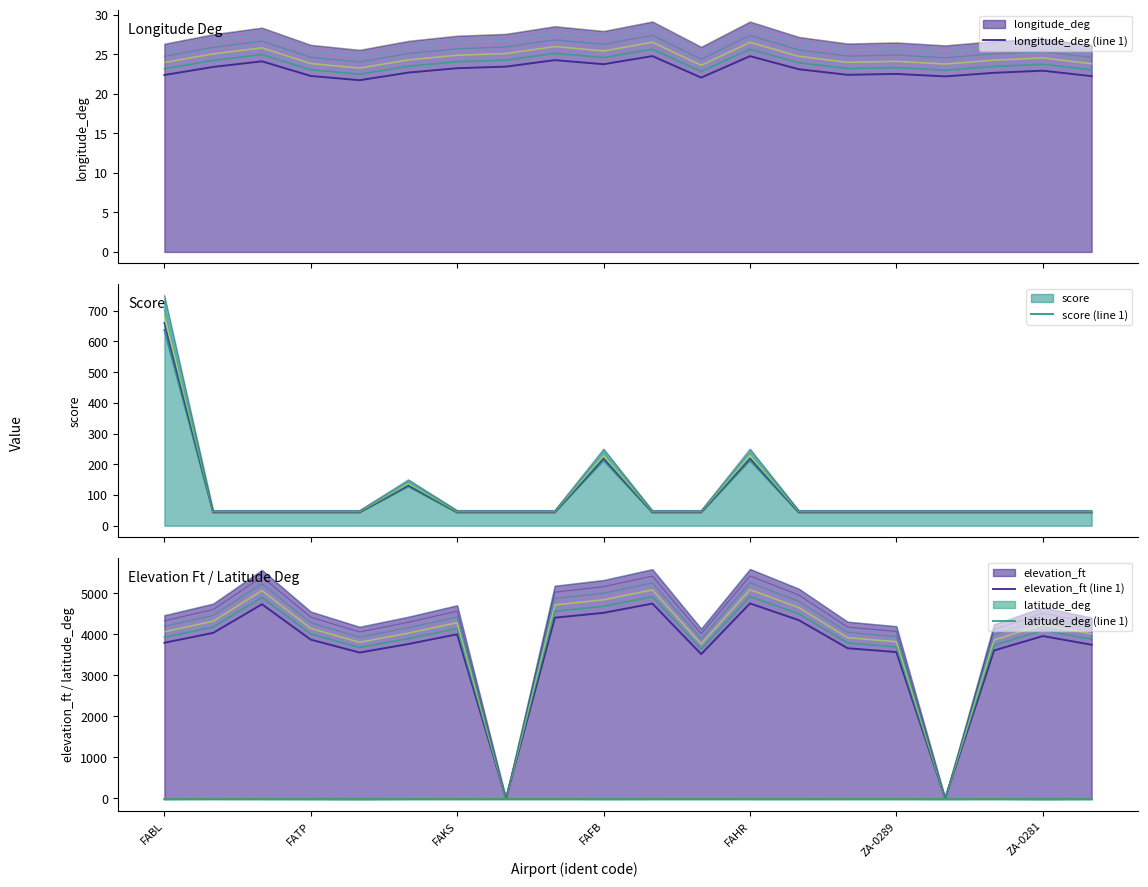

Rank the categories by latitude_deg (line 1) value from highest to lowest.

FATP, 7, 8, 17, 15, 14, ZA-0281, 11, ZA-0289, 10, 12, FAKS, 13, 19, 9, 16, FAFB, FABL, FAHR, 18